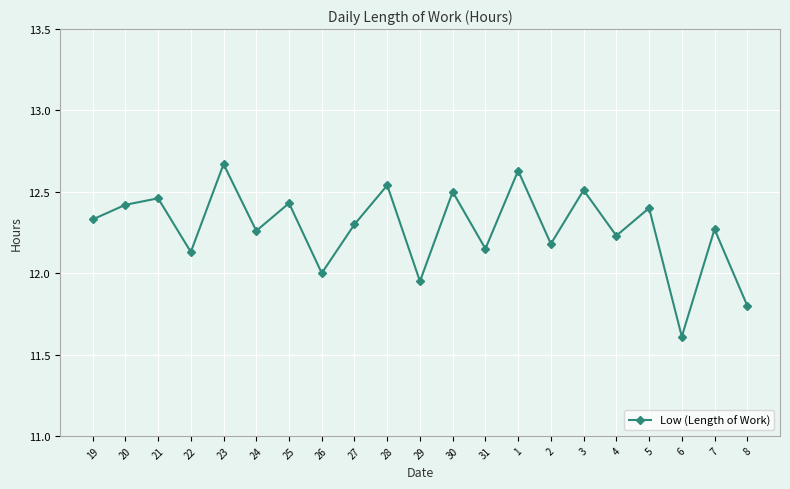

What is the label of the 15th point from the right?

25